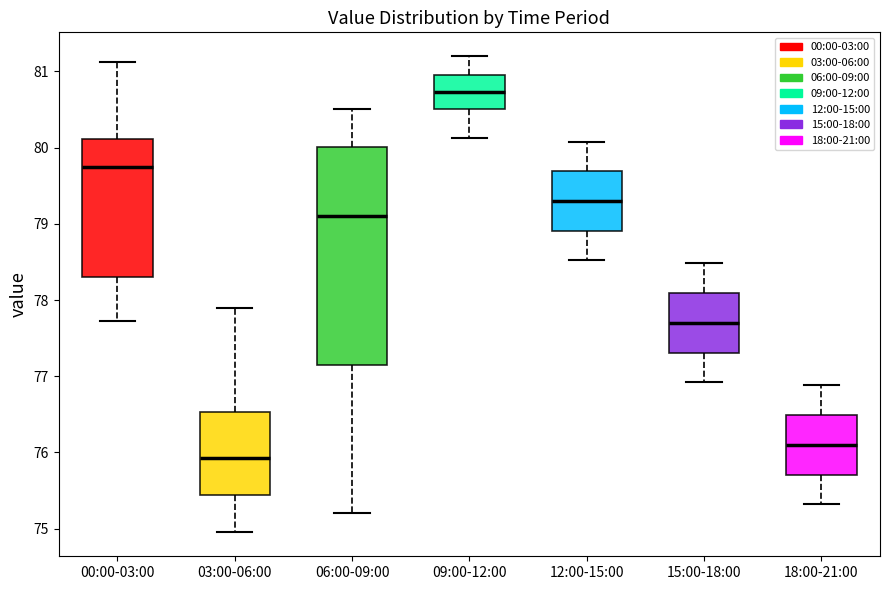

Which box's median line is the lowest?

03:00-06:00